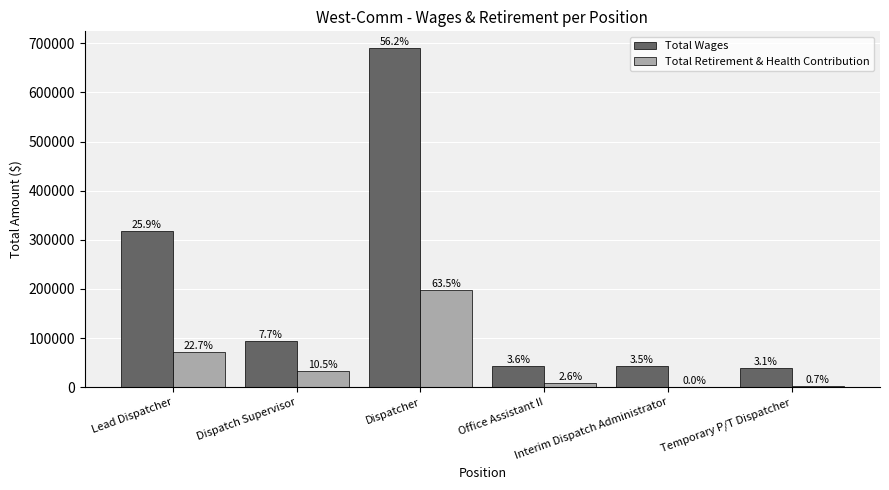

What is the sum of the Total Wages values at Interim Dispatch Administrator and Dispatcher?

732308